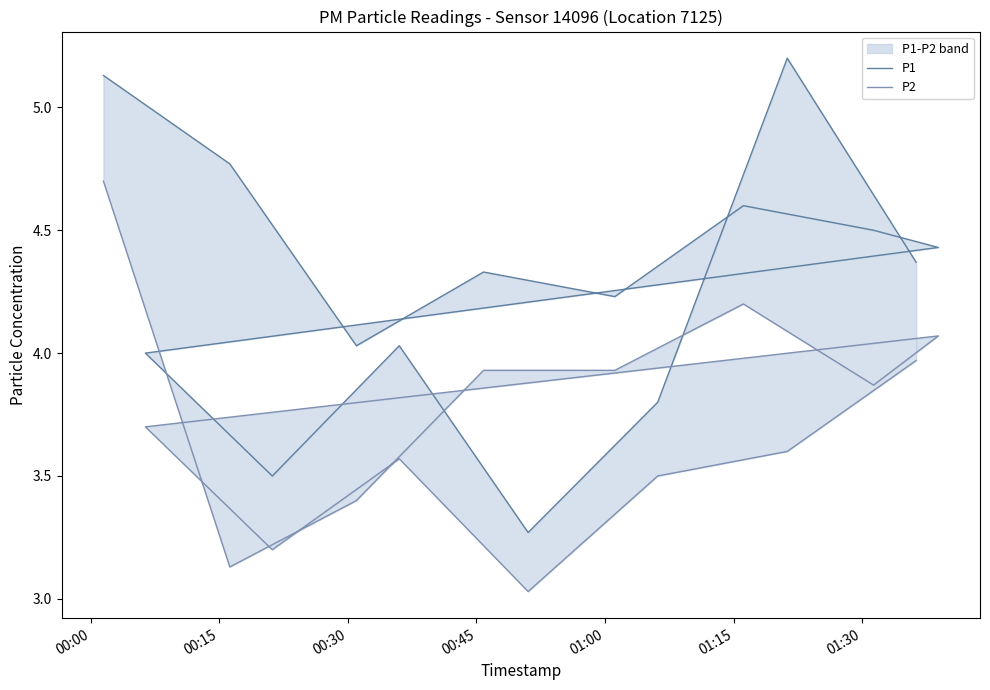

True or false: P1 and P2 cross at least once.

False